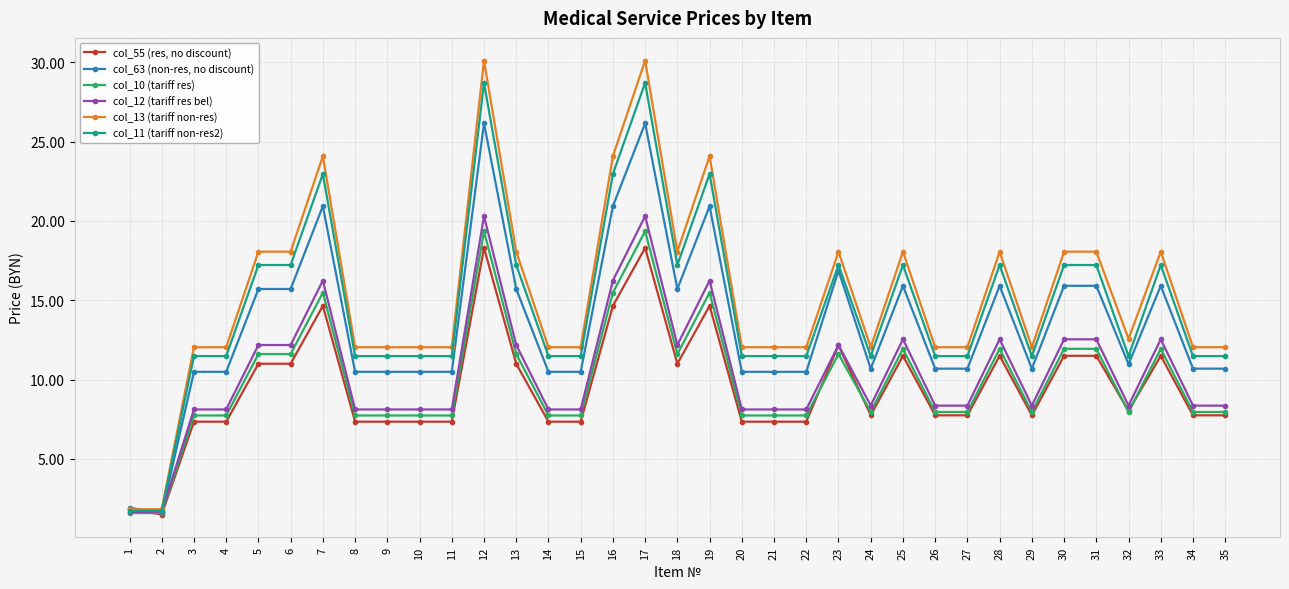

What is the approximate value of col_12 (tariff res bel) at 17?

20.3